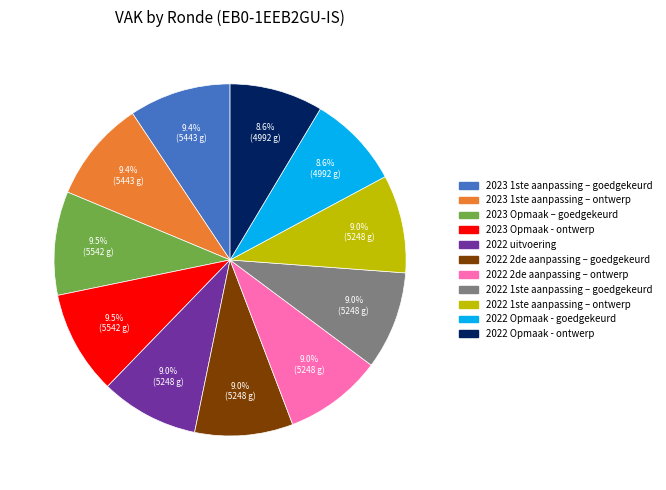

Is there any slice that represents more than half of the pie?

No